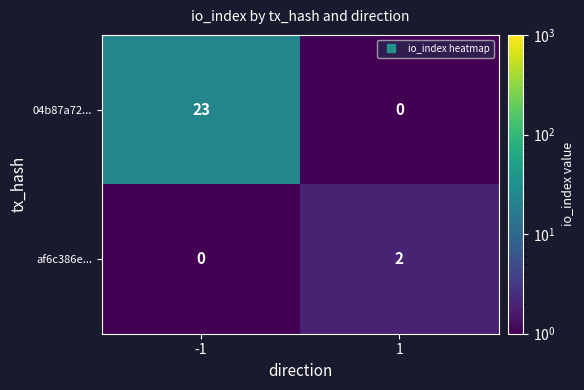

Which series has the largest range (max minus min)?

04b87a72...